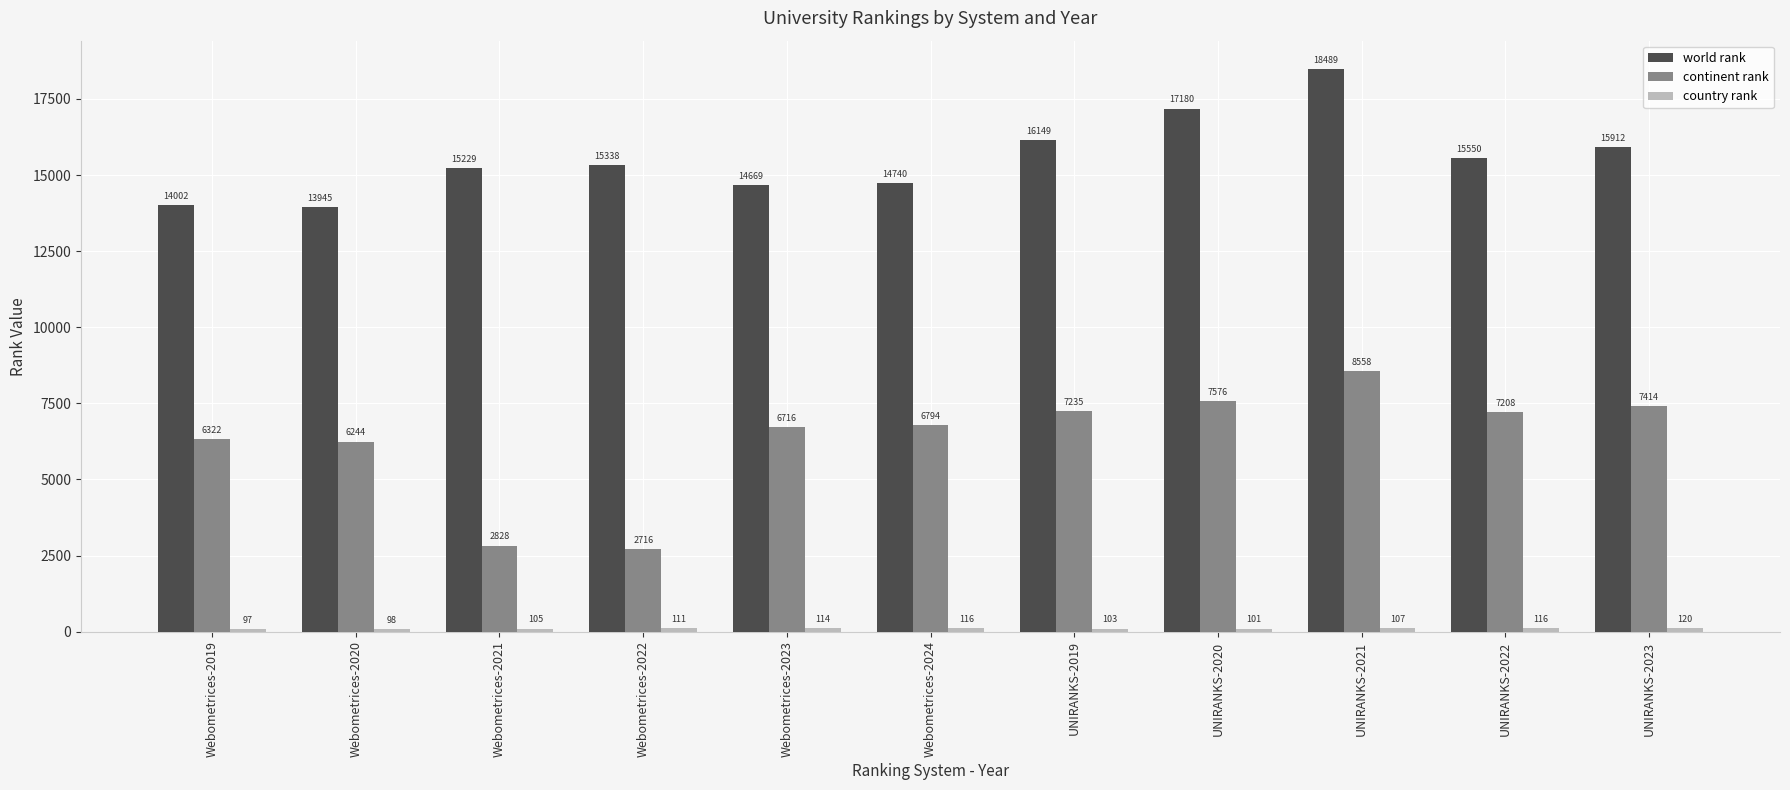

Which series has the largest total across all categories?

world rank